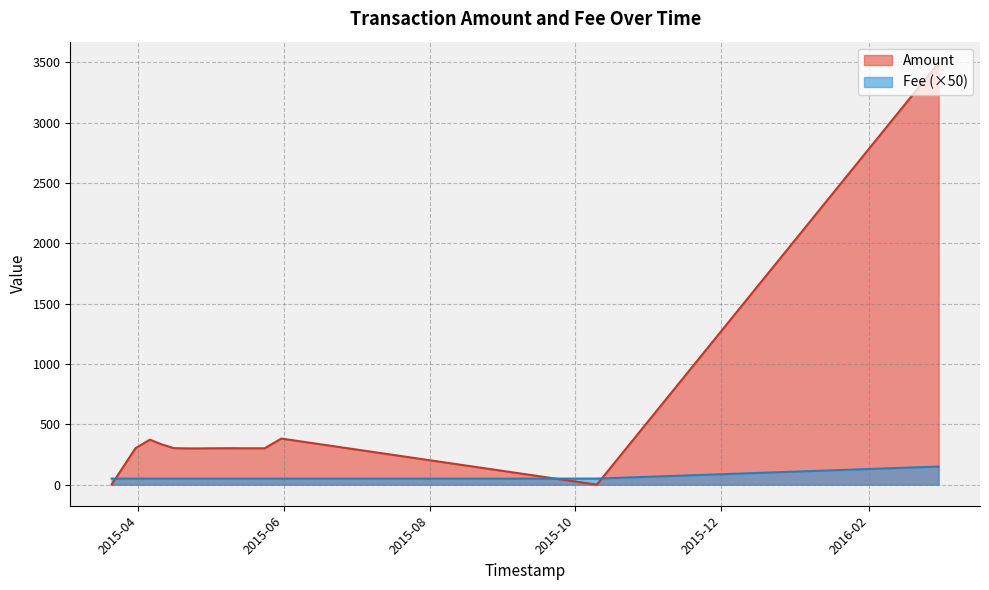

Between 2015-04-06 and 2015-05-16, which is larger?

2015-04-06